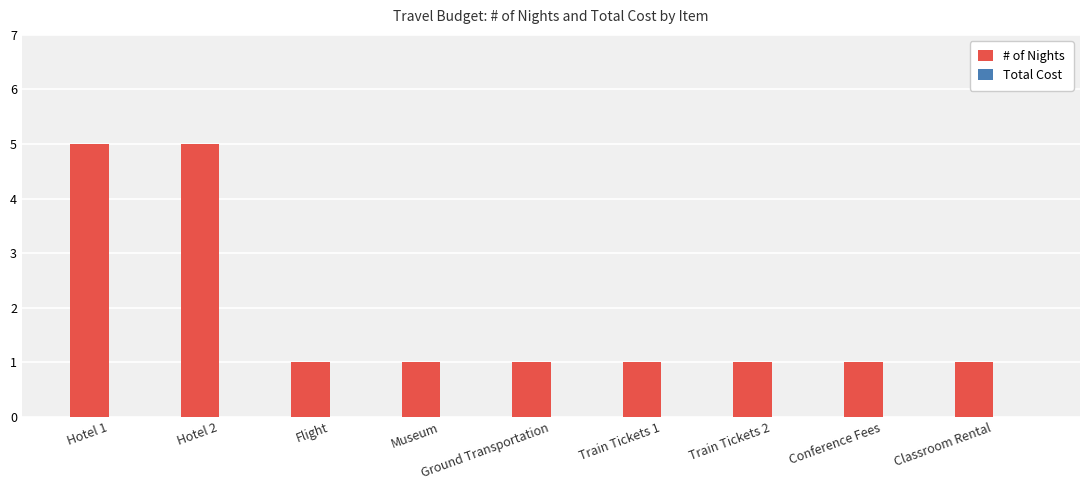

What is the sum of all values?

17